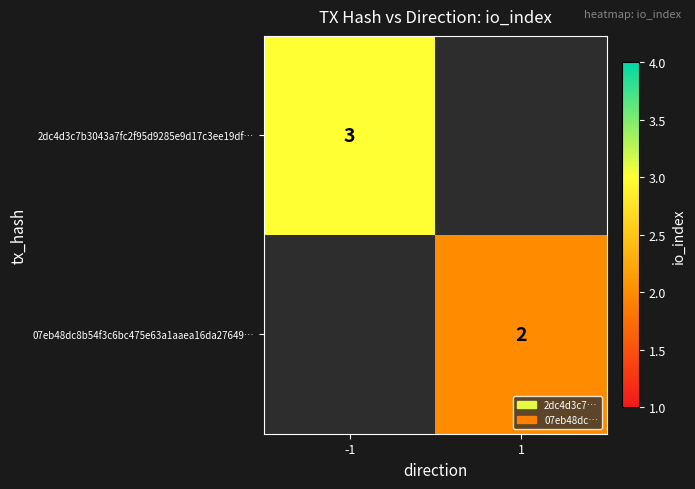

The 2dc4d3c7b3043a7fc2f95d9285e9d17c3ee19df… series shows 4 at -1. True or false?

False